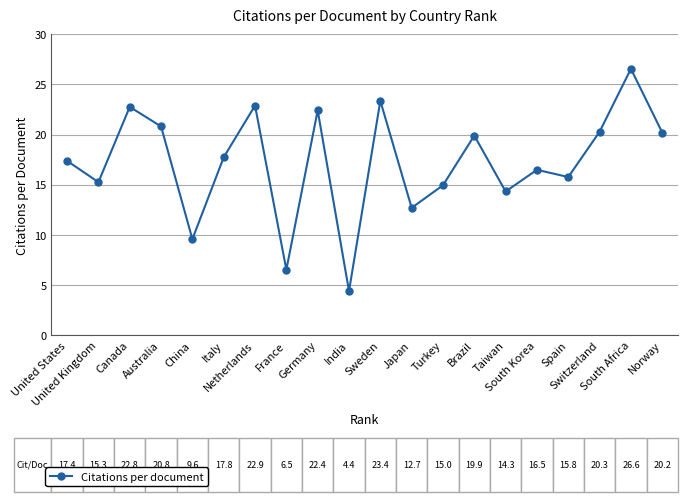

What is the minimum value shown in the chart?

4.4